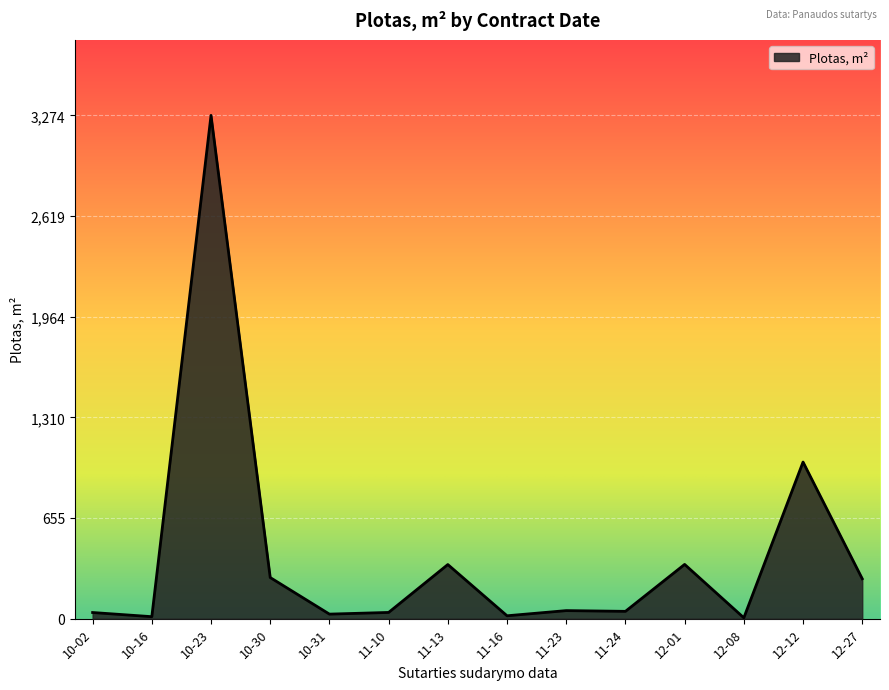

What is the difference between the maximum and minimum values?

3268.3